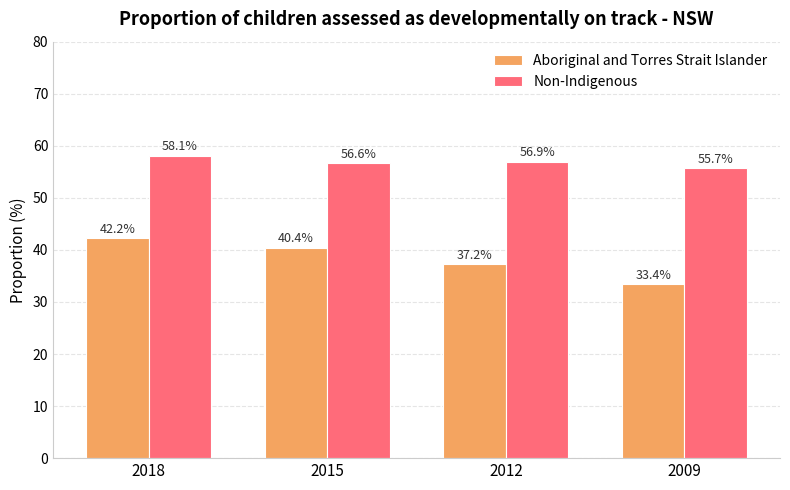

At how many categories does at least one series exceed 44?

4